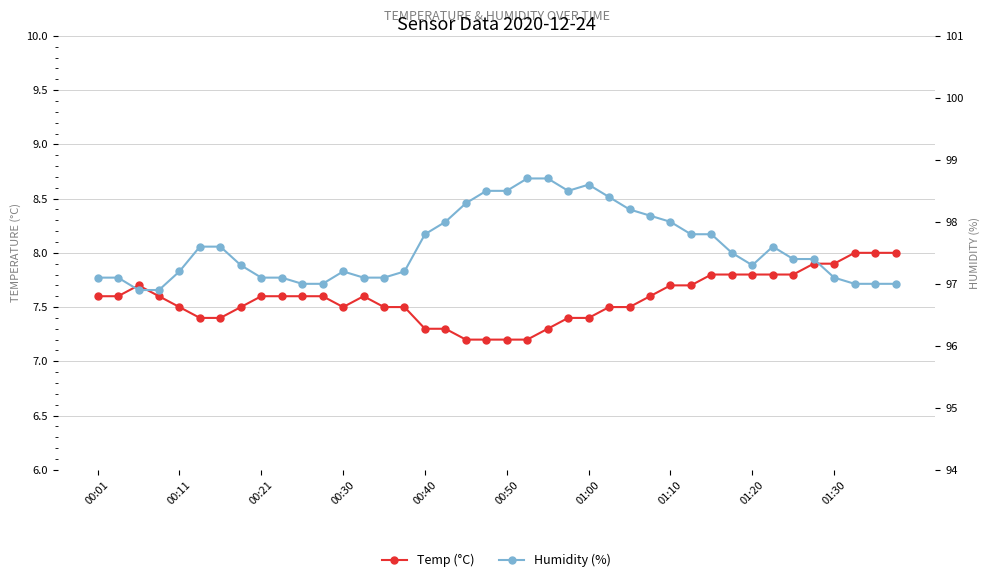

Rank the series at 00:01 from highest to lowest value.

Humidity (%), Temp (°C)